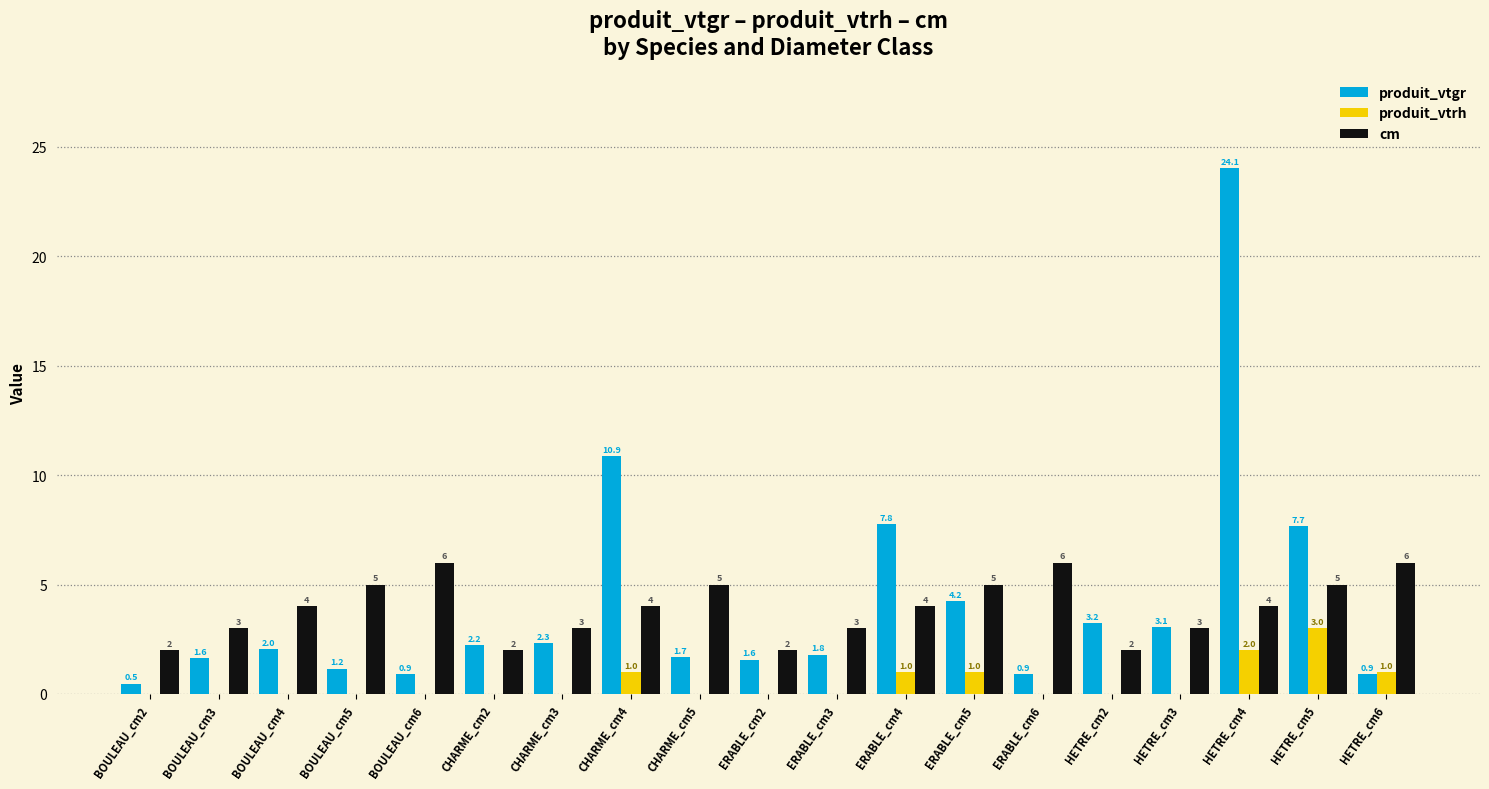

Are the bars horizontal?

No